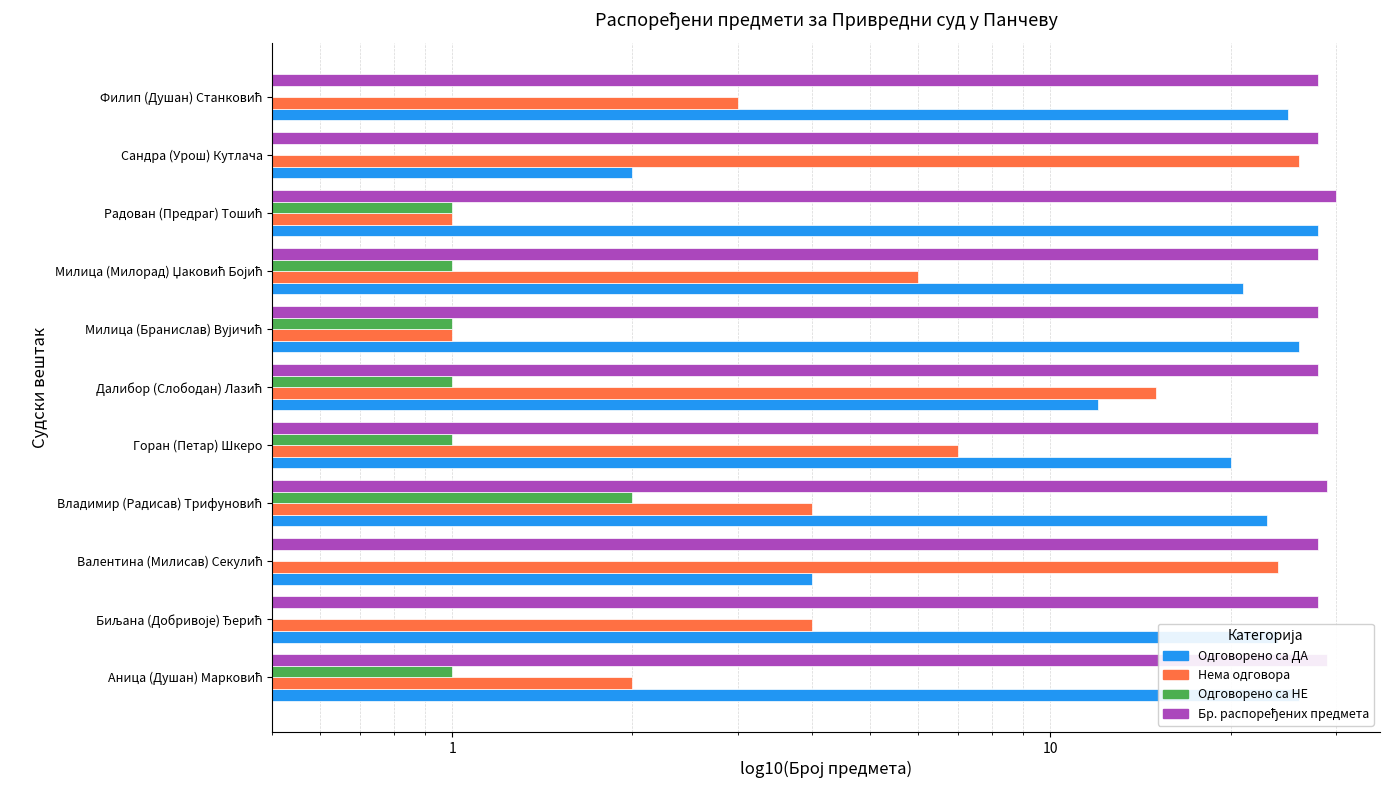

Reading left to right, list all the values displayed in this chart.

Одговорено са ДА: 26	24	4	23	20	12	26	21	28	2	25
Нема одговора: 2	4	24	4	7	15	1	6	1	26	3
Одговорено са НЕ: 1	0	0	2	1	1	1	1	1	0	0
Бр. распоређених предмета: 29	28	28	29	28	28	28	28	30	28	28